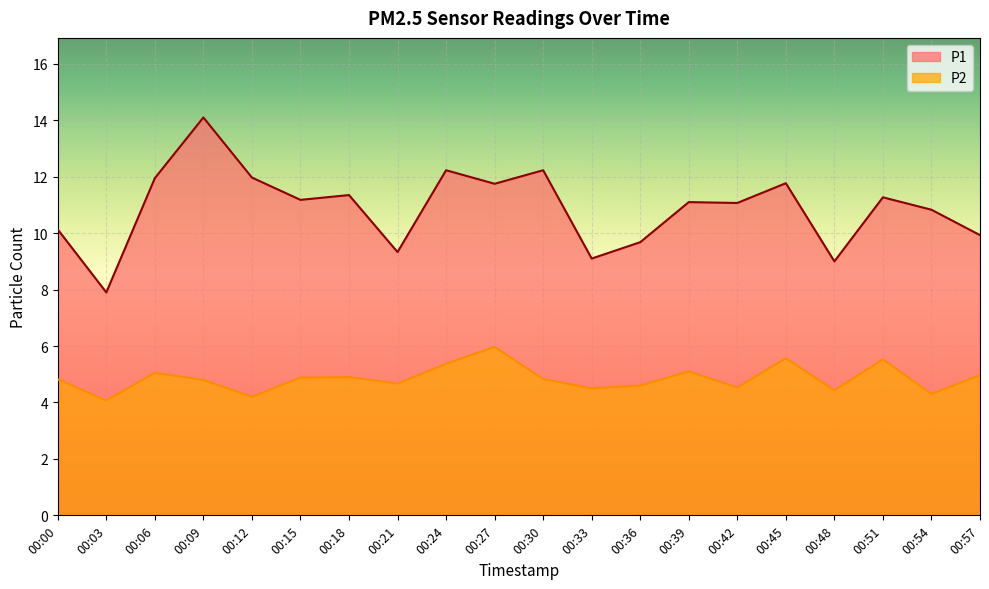

At which label is P1 closest to 11?

00:42